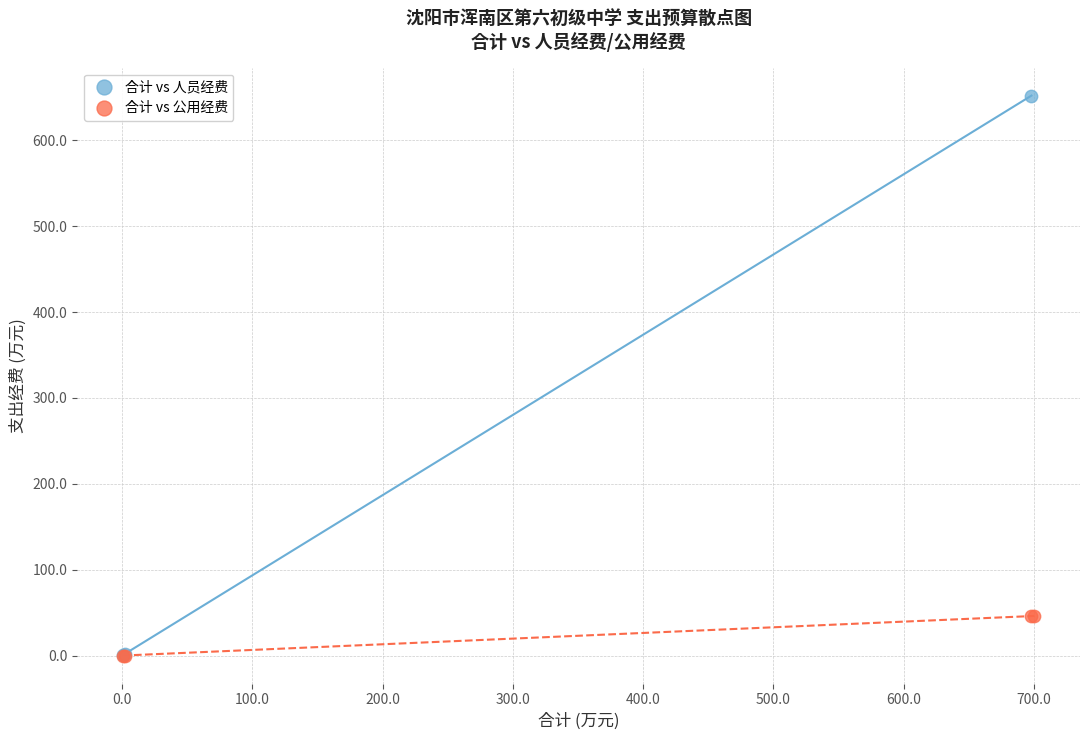

Which series contains the highest Y value?

合计 vs 人员经费